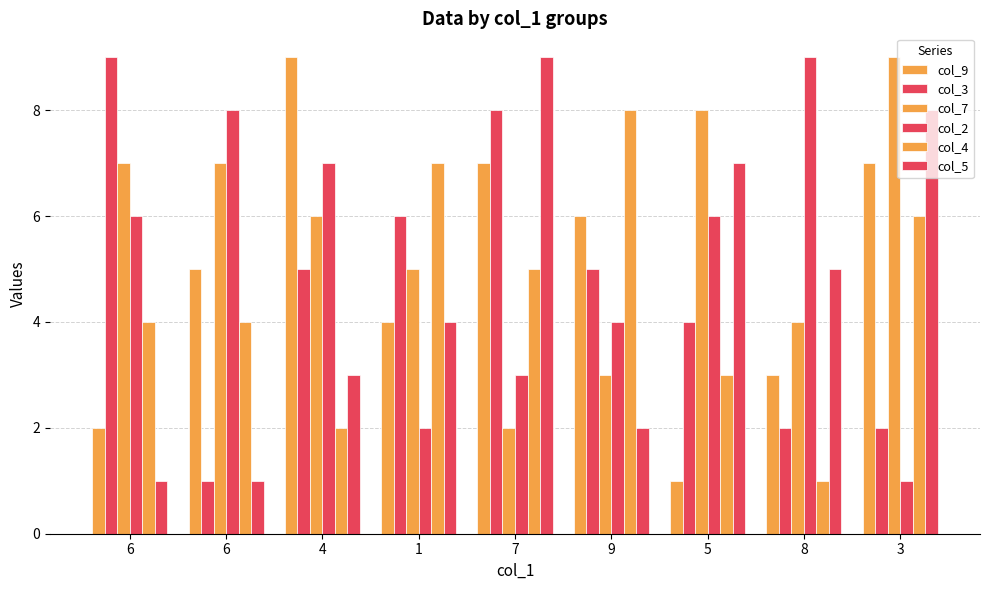

How many series are shown in this chart?

6